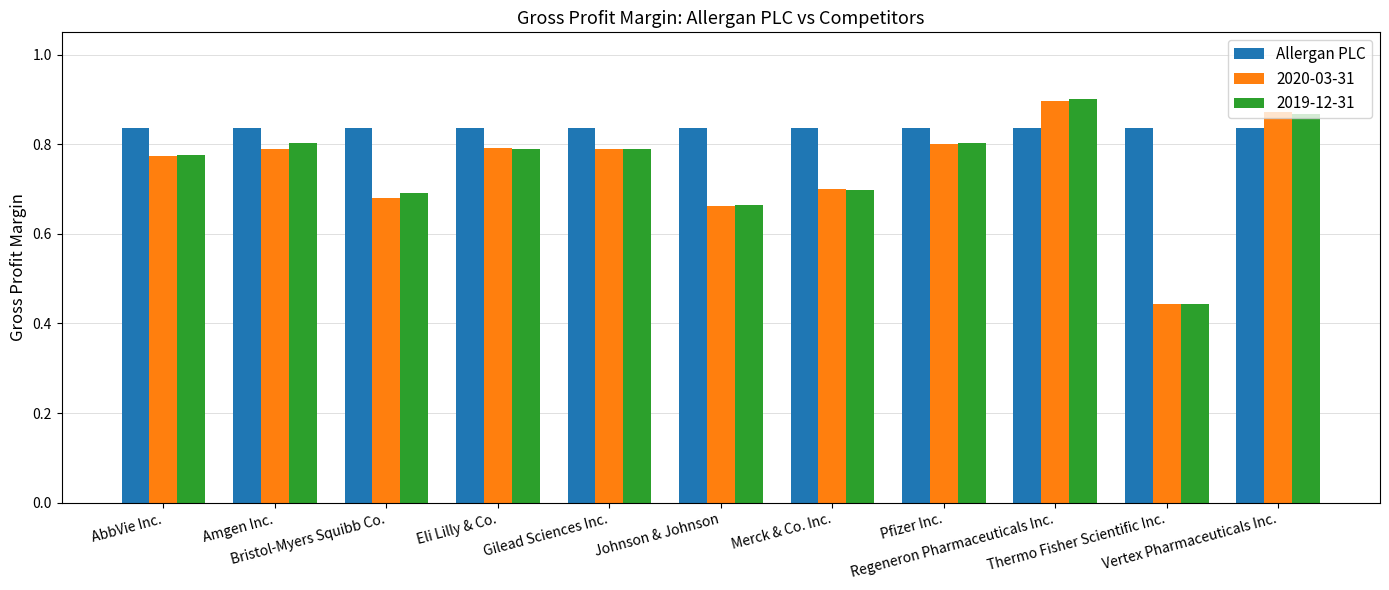

Is it true that 2019-12-31 equals 0.4 at Johnson & Johnson?

False